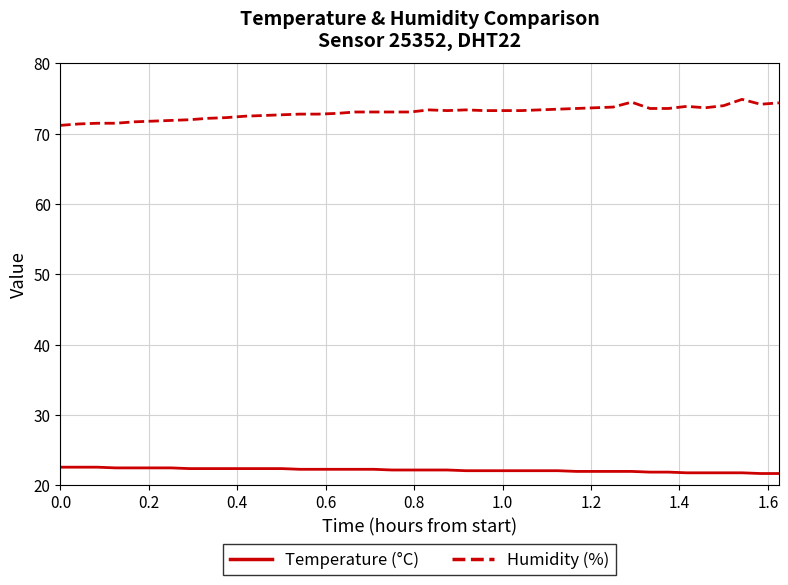

Rank the series by their average value, from lowest to highest.

Temperature (°C), Humidity (%)